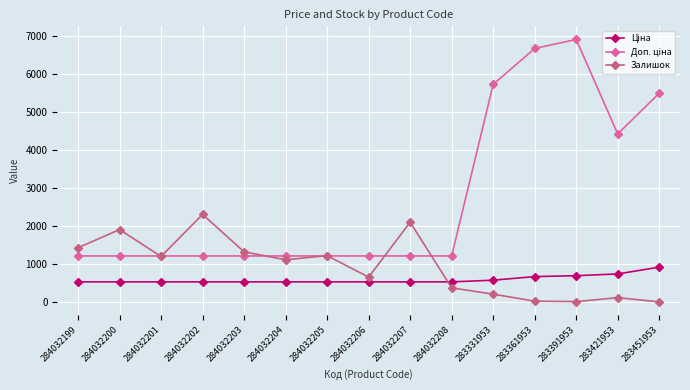

How many categories are shown in the chart?

15